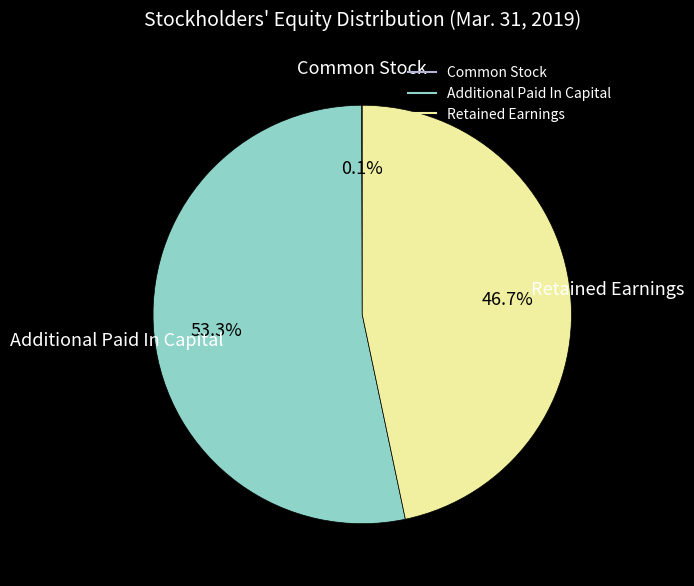

To the nearest percent, what is the average slice percentage?

33%